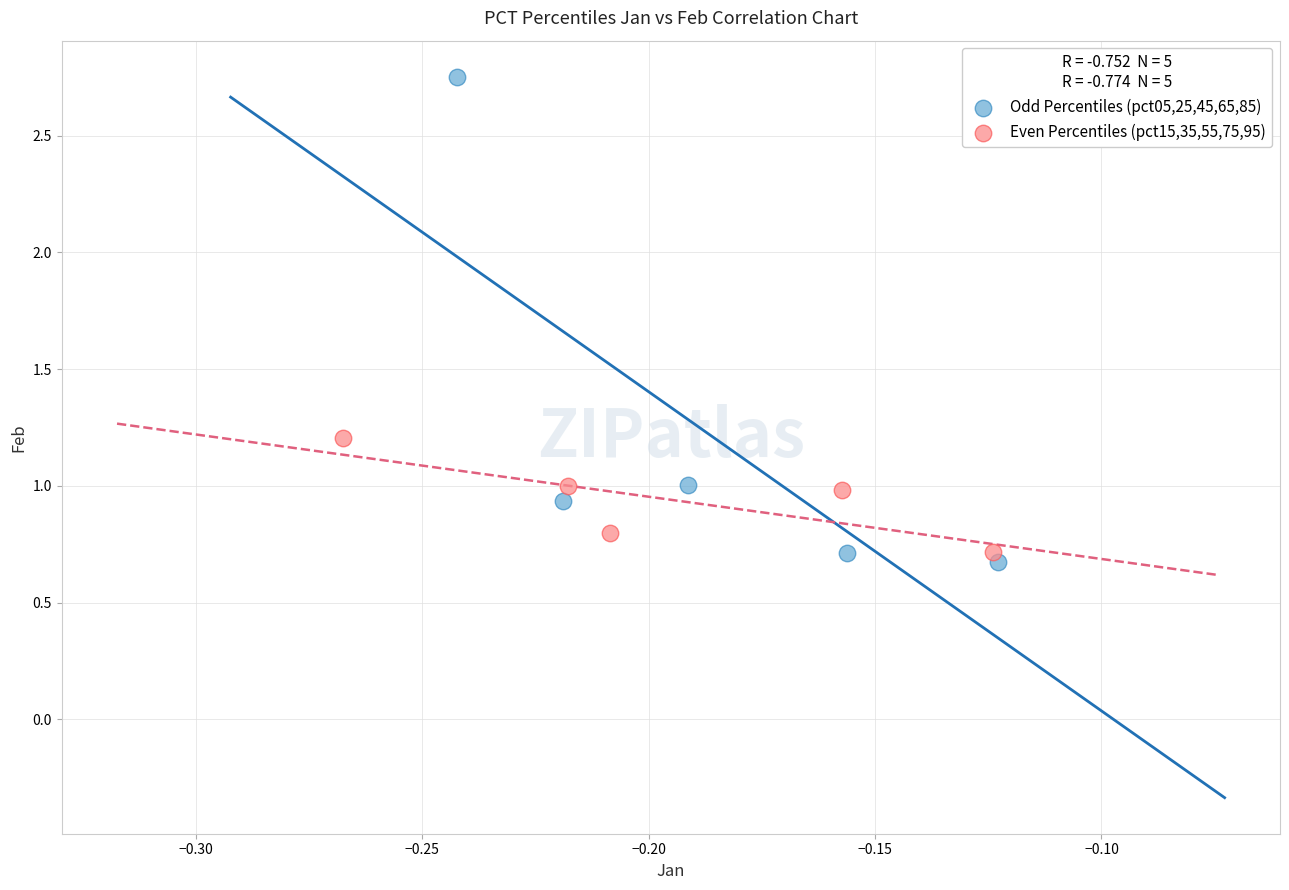

Which series contains the highest Y value?

Odd Percentiles (pct05,25,45,65,85)